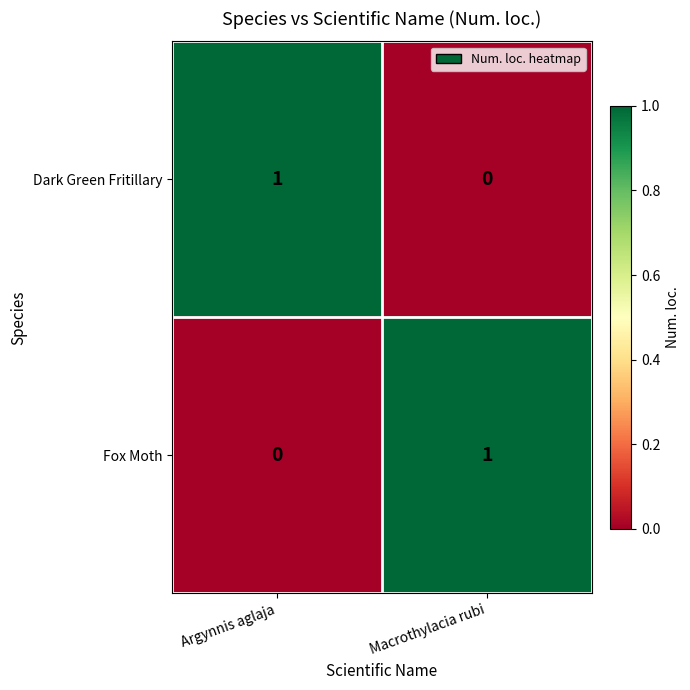

Count the number of categories in the chart.

2